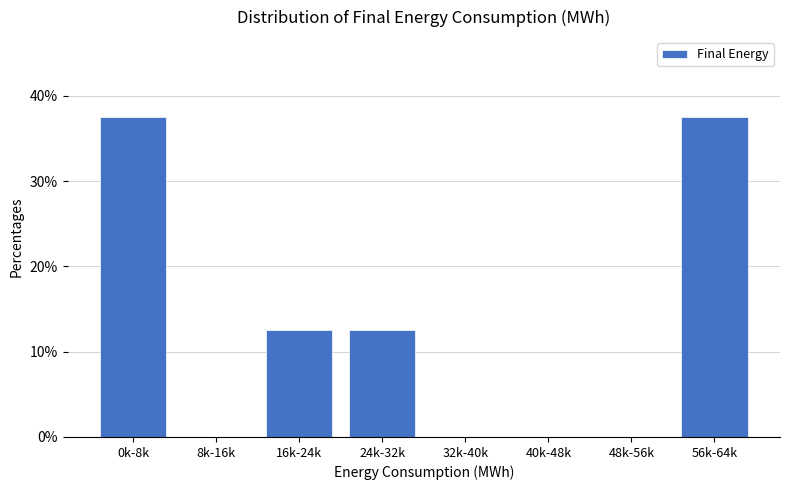

Reading left to right, extract all data points from this chart.

0k-8k=37.5	8k-16k=0.0	16k-24k=12.5	24k-32k=12.5	32k-40k=0.0	40k-48k=0.0	48k-56k=0.0	56k-64k=37.5